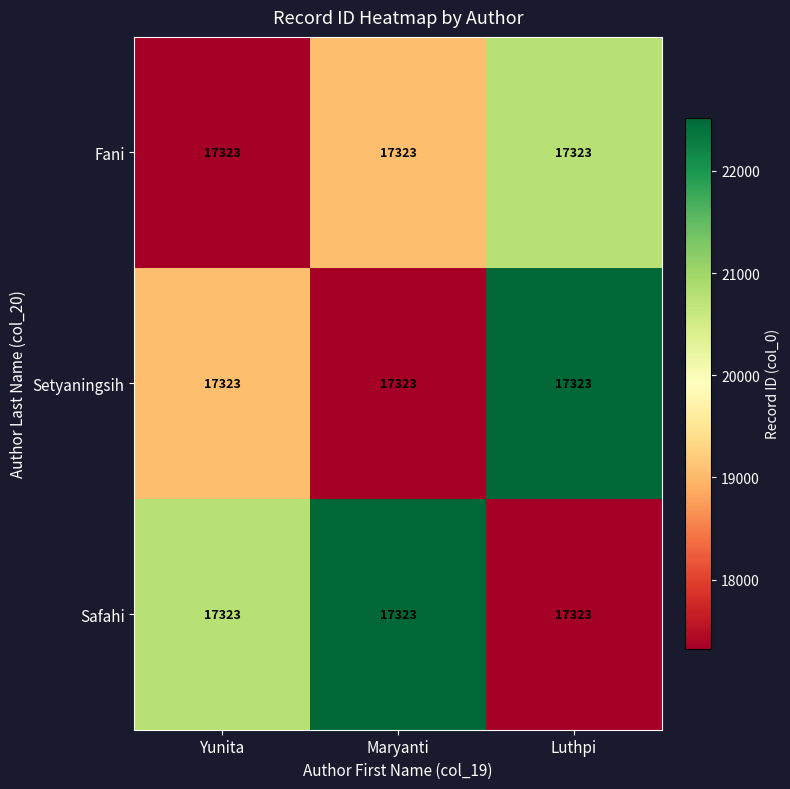

Which series has the widest spread of values?

Setyaningsih